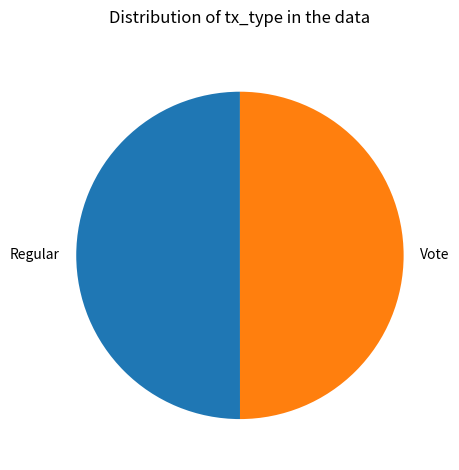

Approximately how many times larger is the value at Vote compared to Regular?

1.0